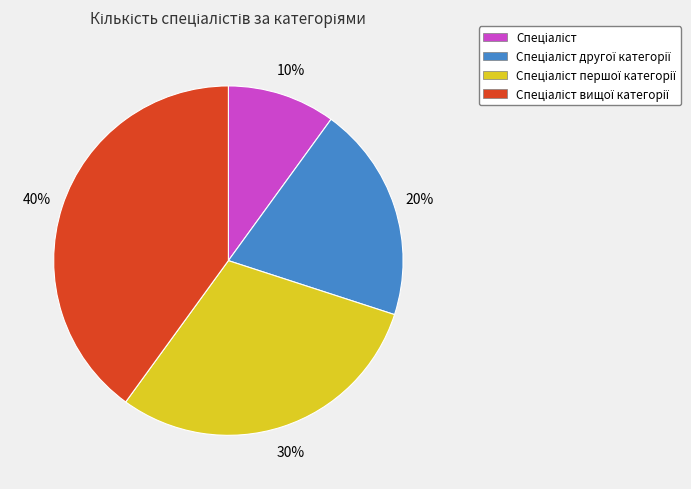

To the nearest percent, what is the difference between the largest and smallest slice percentages?

30%